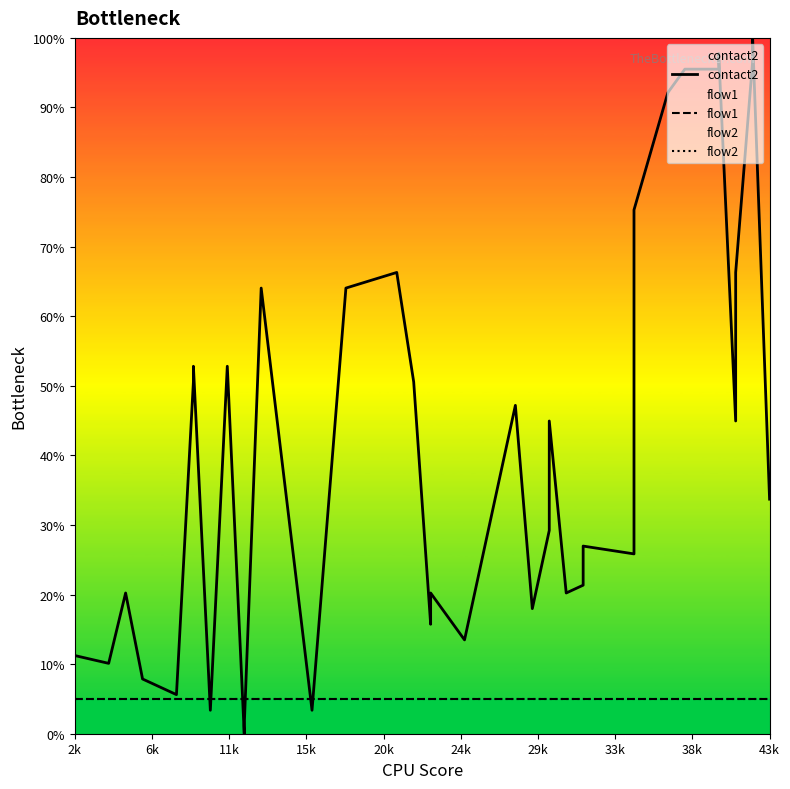

What is the maximum value shown in the chart?

100.0